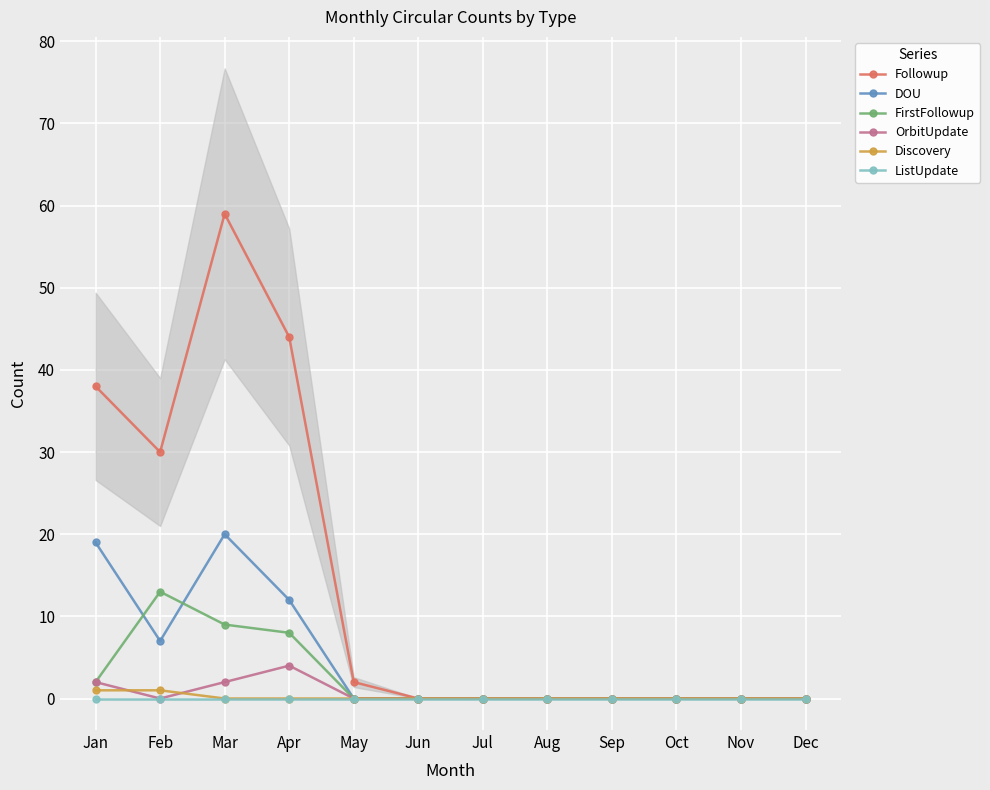

True or false: FirstFollowup and Followup cross at least once.

False